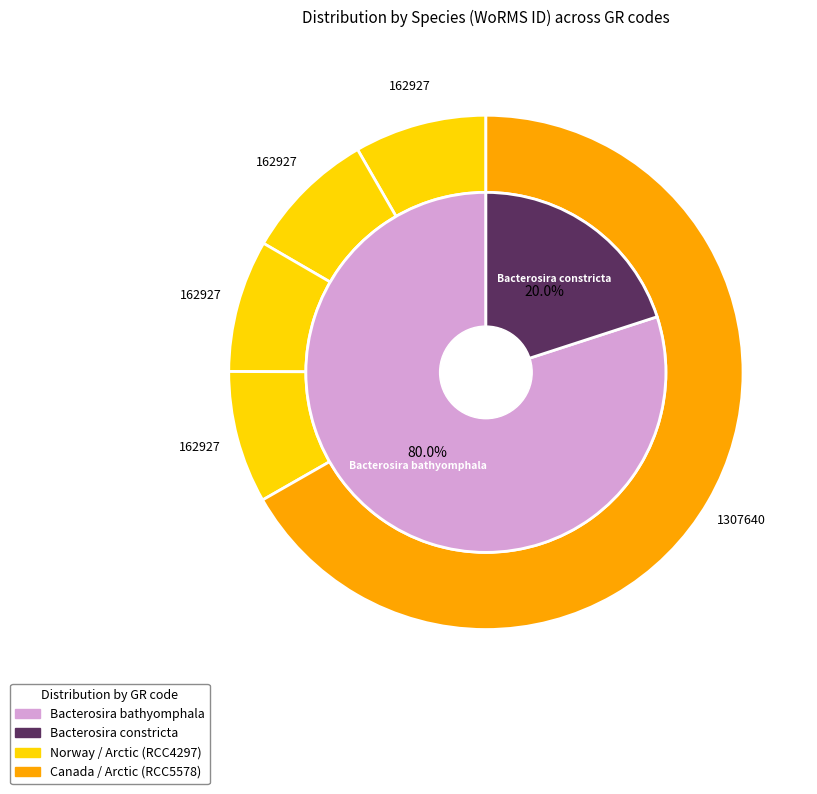

Count the number of slices in the pie.

5